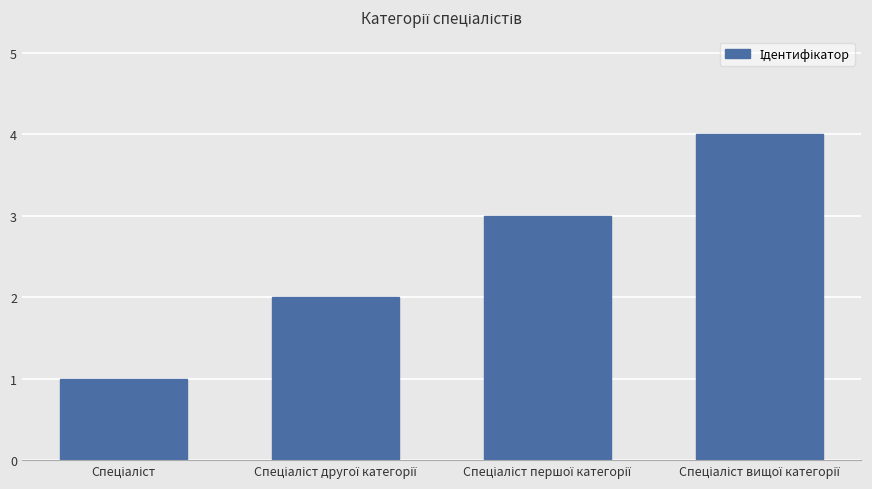

How many distinct data groups are displayed?

1